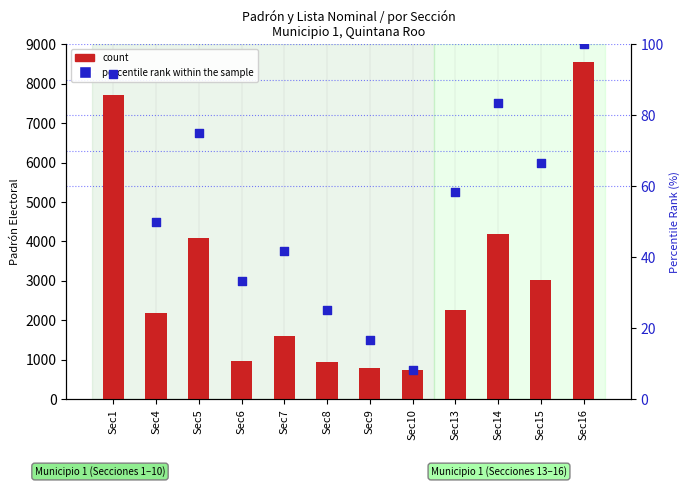

What are all the series names shown in the legend?

count, percentile rank within the sample